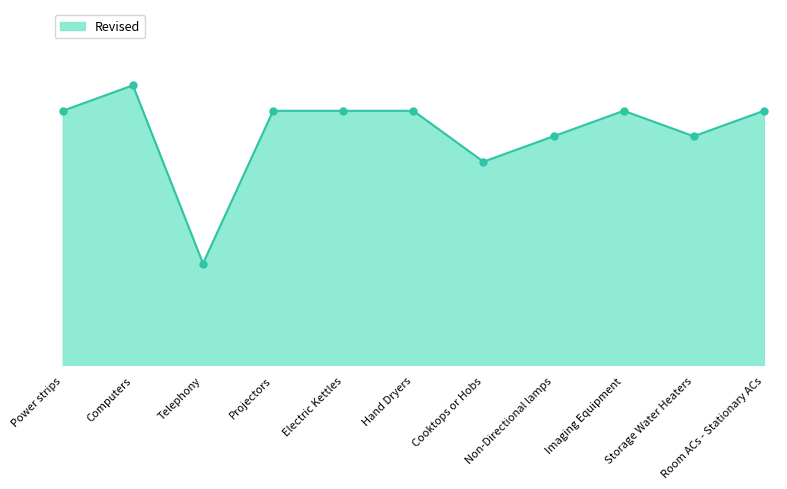

What is the smallest value displayed?

2014